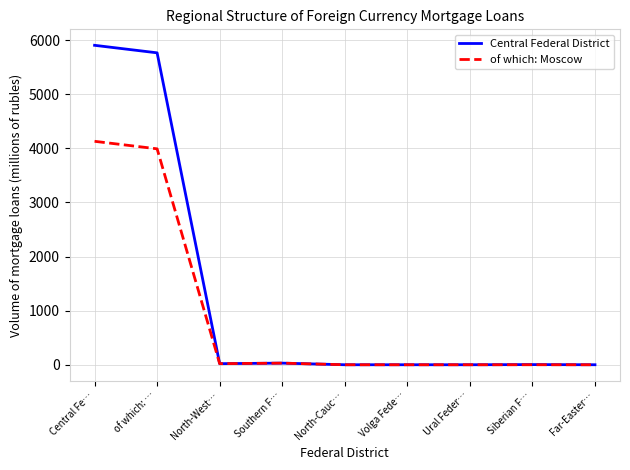

Which series has the widest spread of values?

Central Federal District